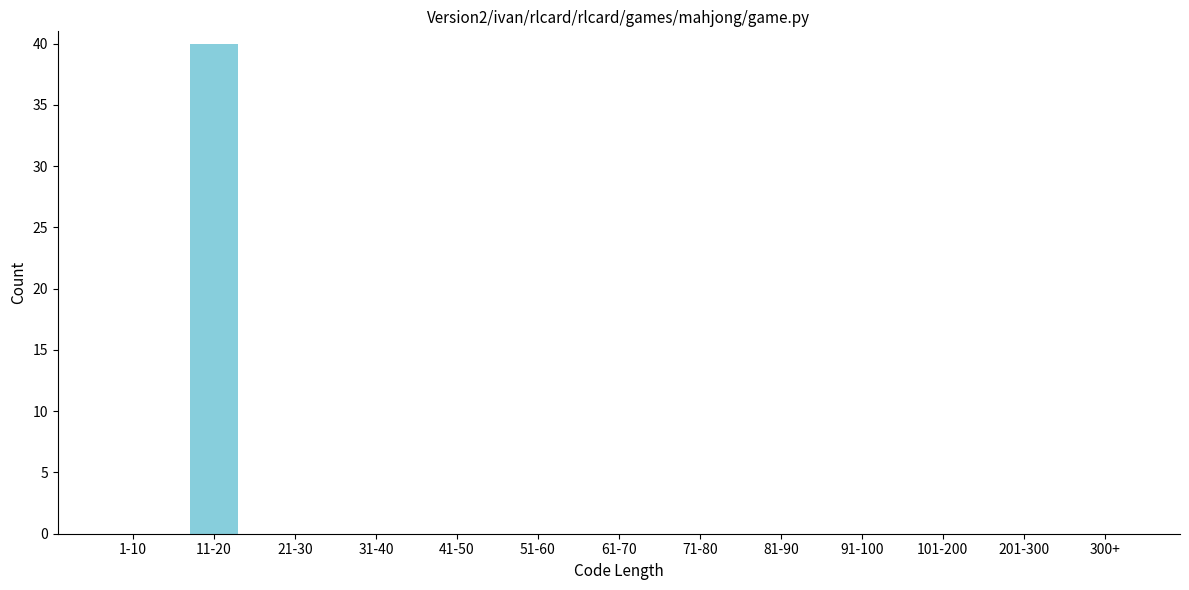

Reading left to right, what are all the values shown in this chart?

1-10=0	11-20=40	21-30=0	31-40=0	41-50=0	51-60=0	61-70=0	71-80=0	81-90=0	91-100=0	101-200=0	201-300=0	300+=0